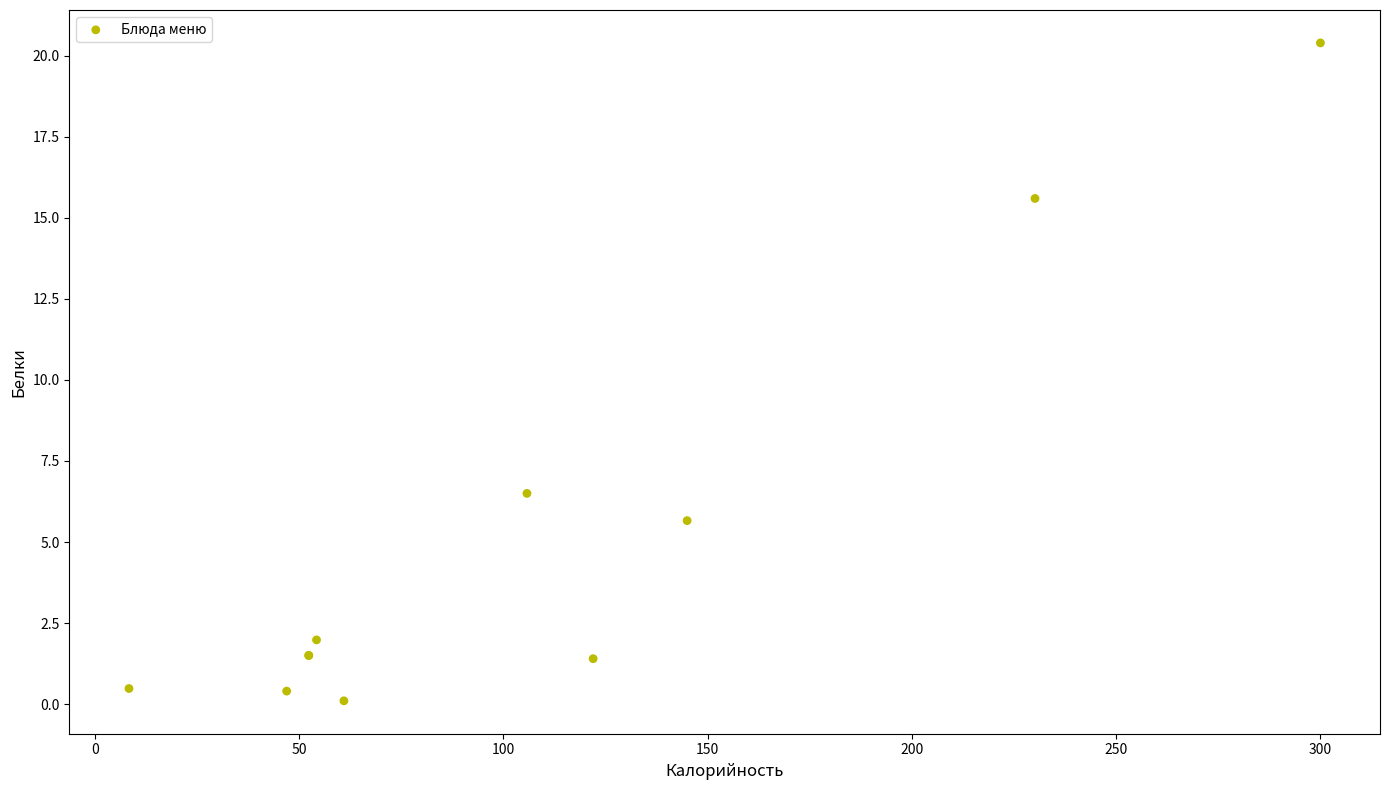

What Y value in the scatter plot is closest to 10?

6.5